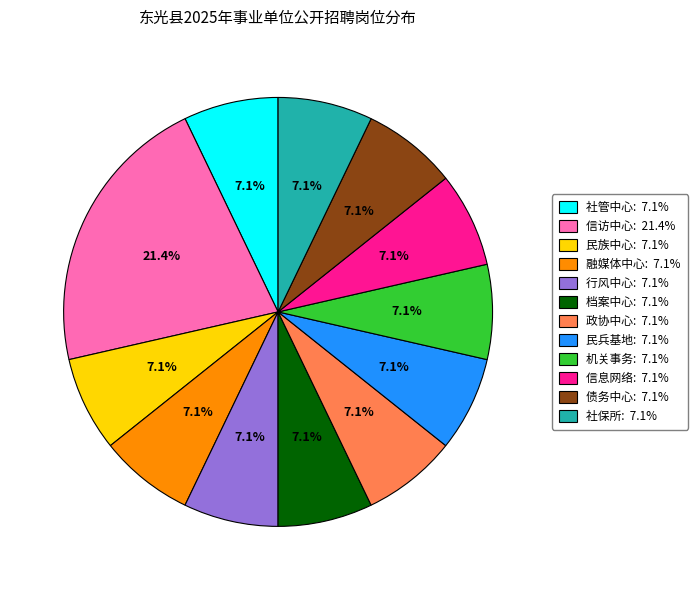

Which slice is the largest?

信访中心: 21.4%